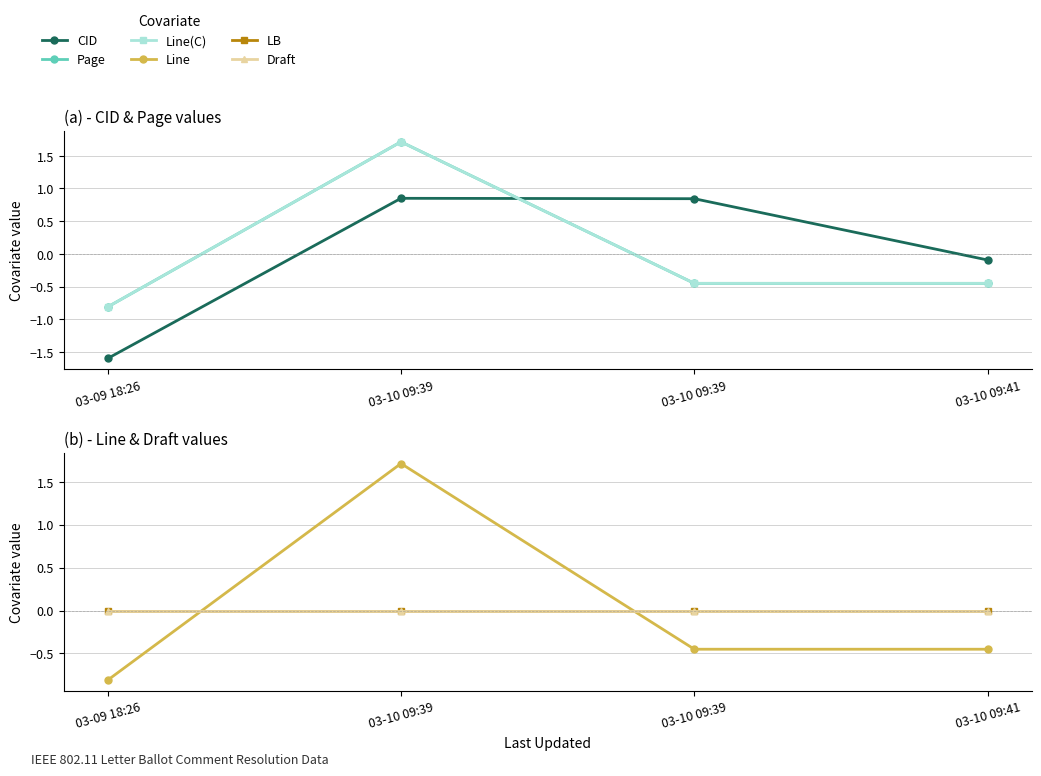

What is the difference between the maximum and minimum values in the Line(C) series?

2.5